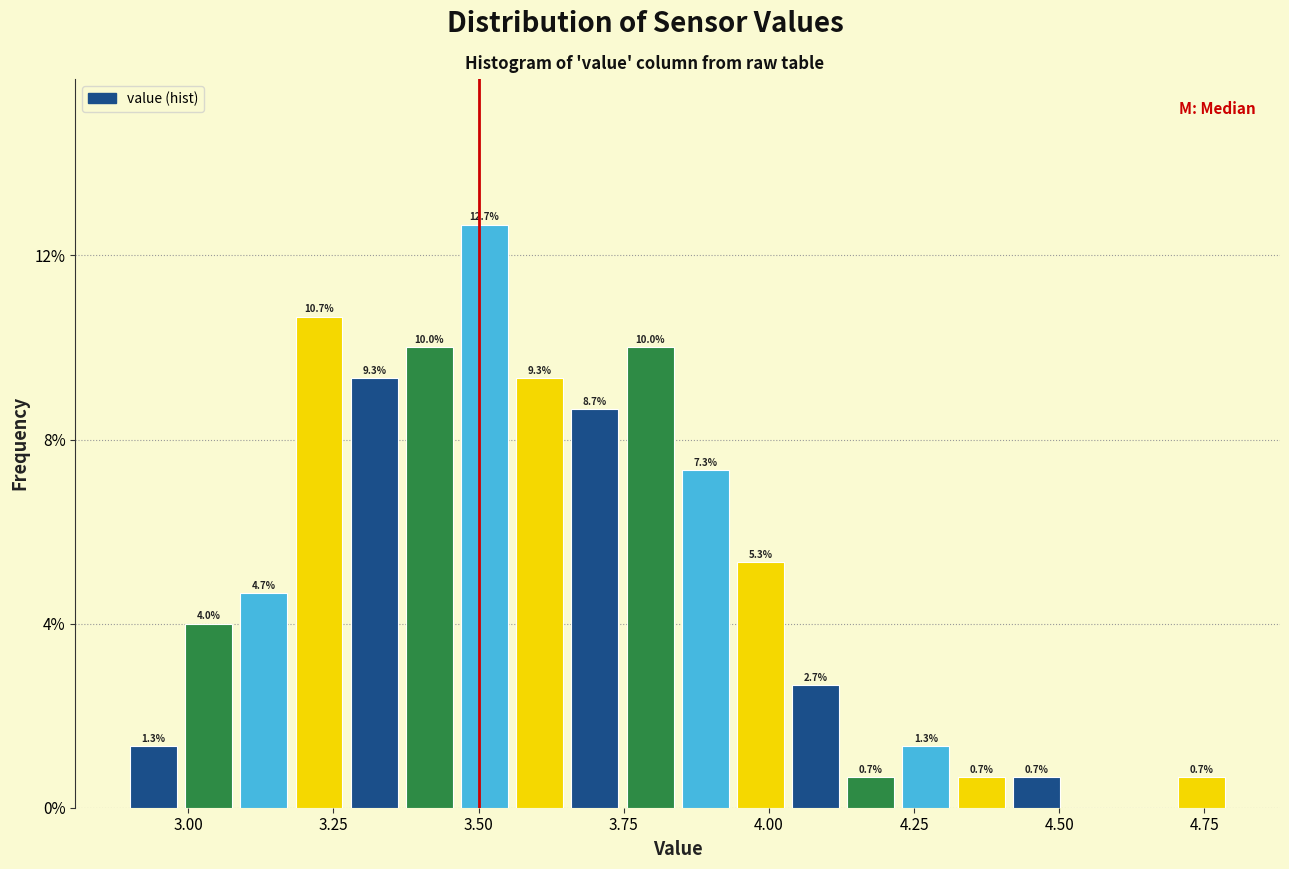

Read against the x-axis, roughly where is the centre of the tallest bar?

3.50